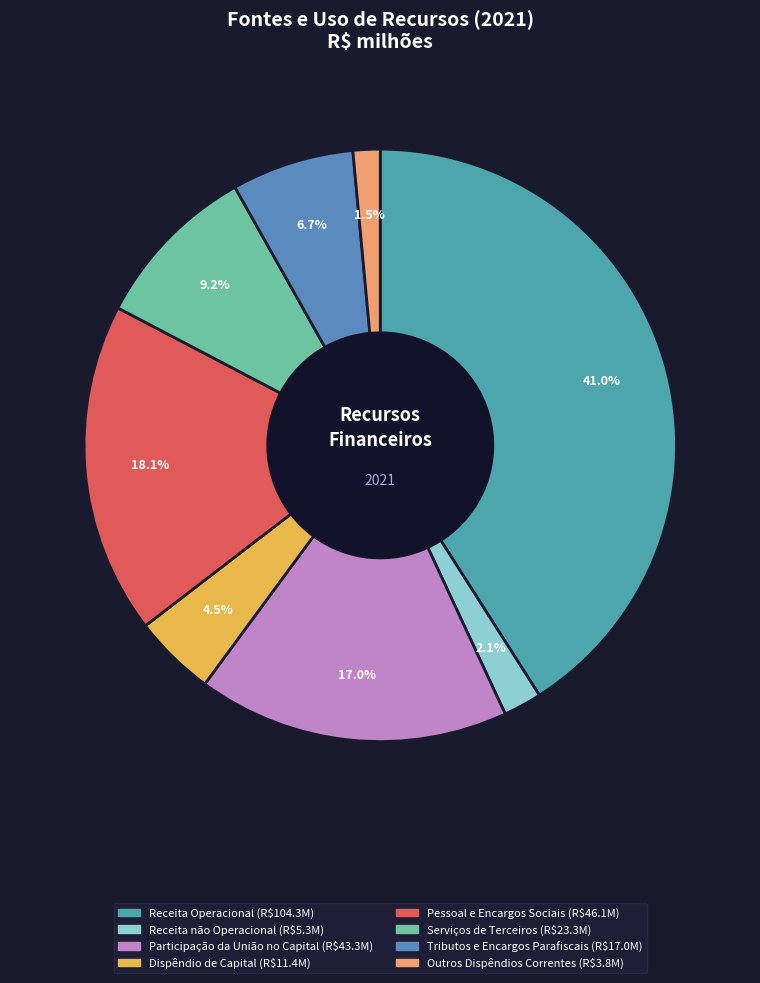

Count the number of slices in the pie.

8